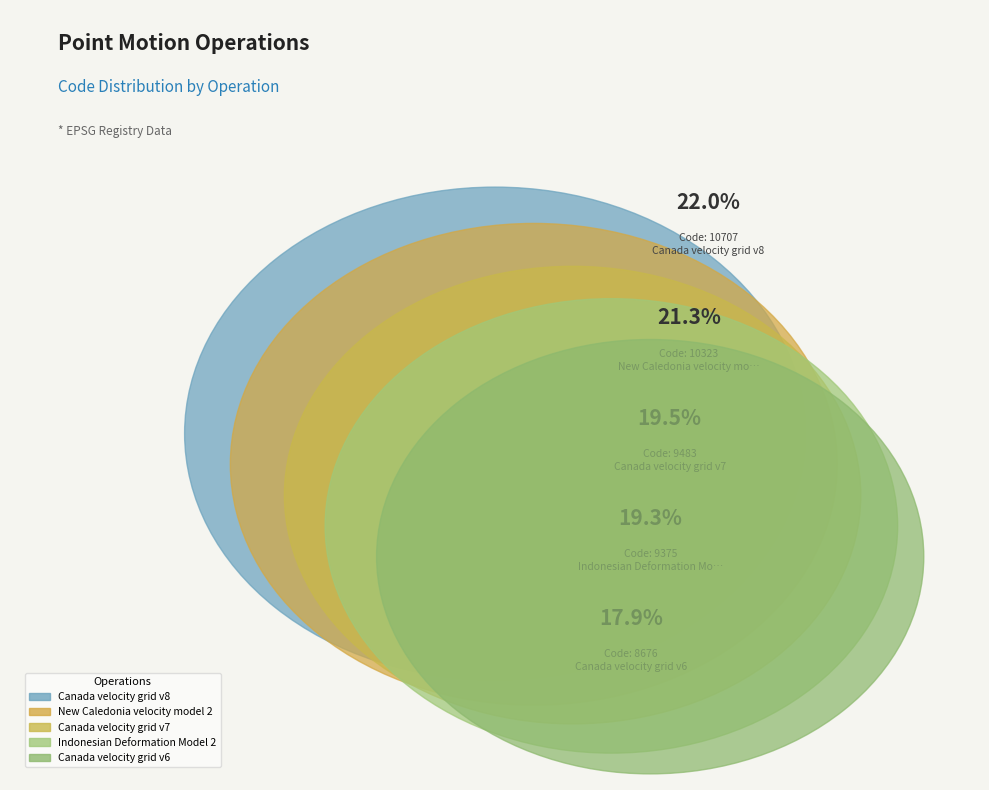

What percentage is the Canada velocity grid v6 slice, to the nearest percent?

18%